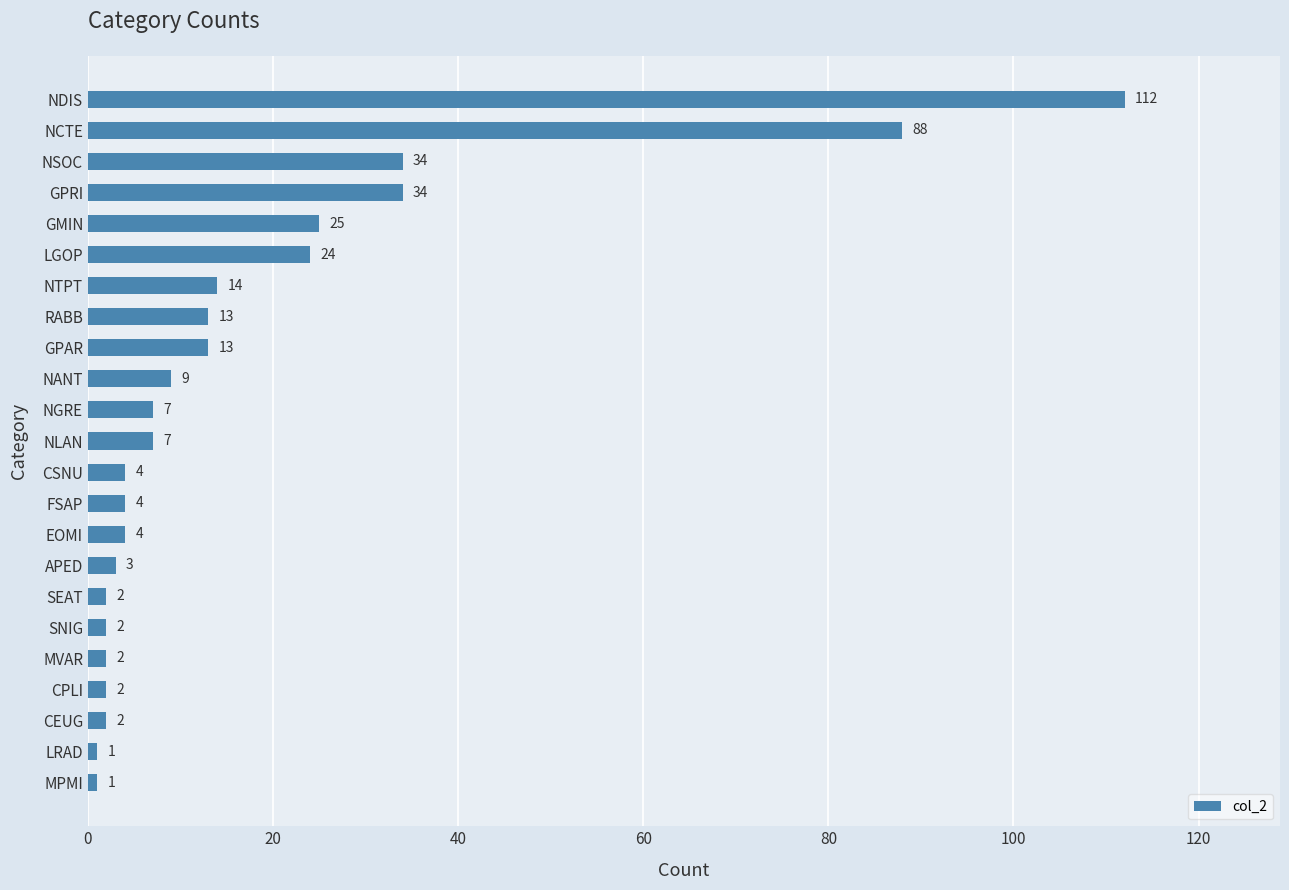

What is the difference between the maximum and minimum values?

111